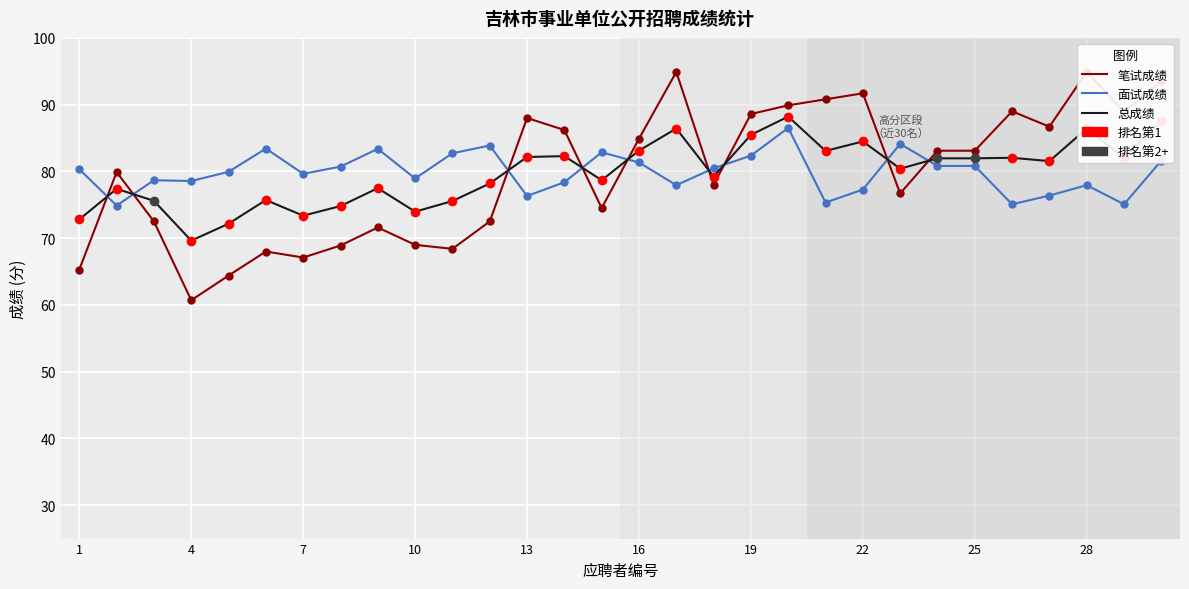

How many data points in 笔试成绩 are less than 83?

15